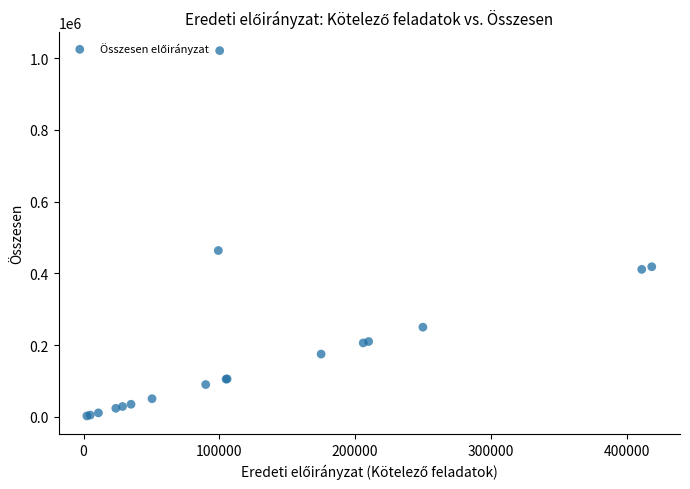

What Y value in the scatter plot is closest to 511824?

463681